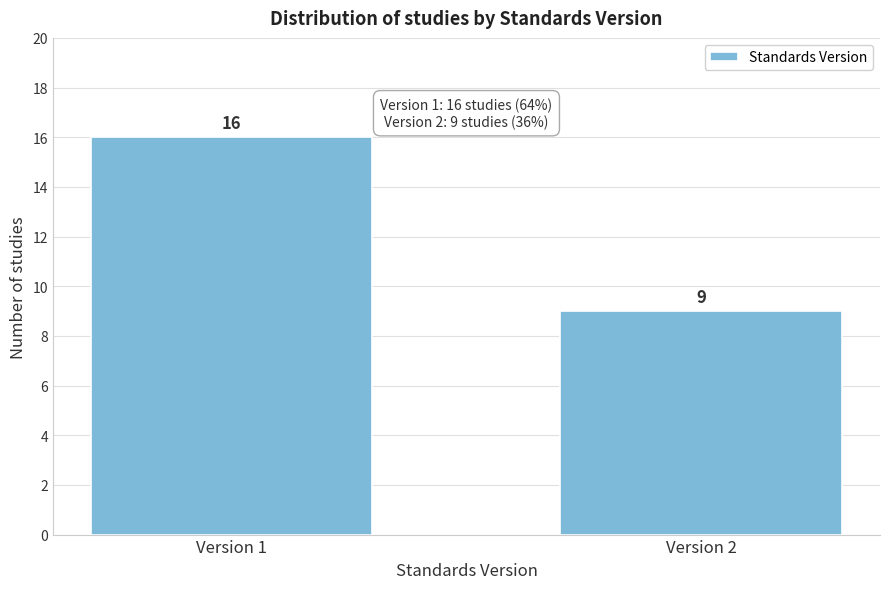

Reading left to right, list all the values displayed in this chart.

Version 1=16	Version 2=9